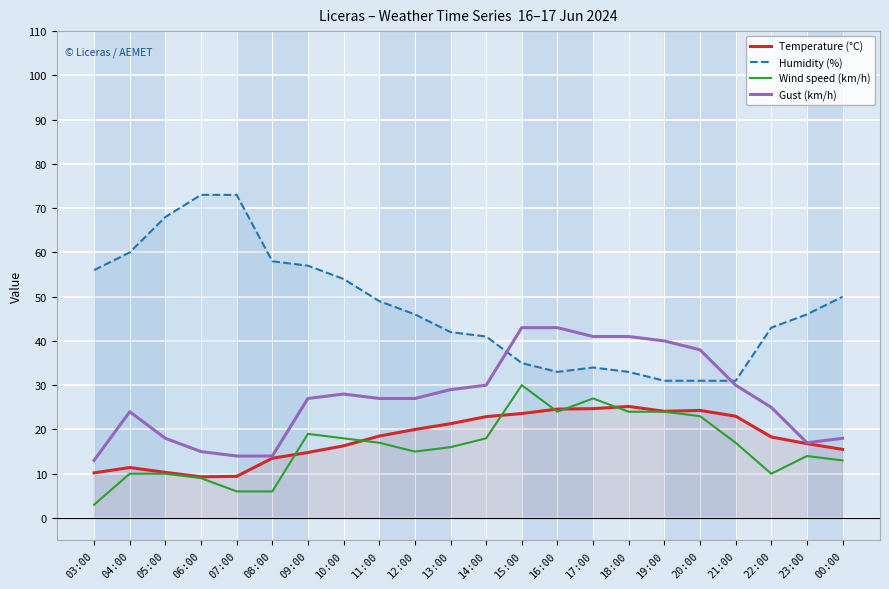

What is the sum of all Gust (km/h) values?

602.0